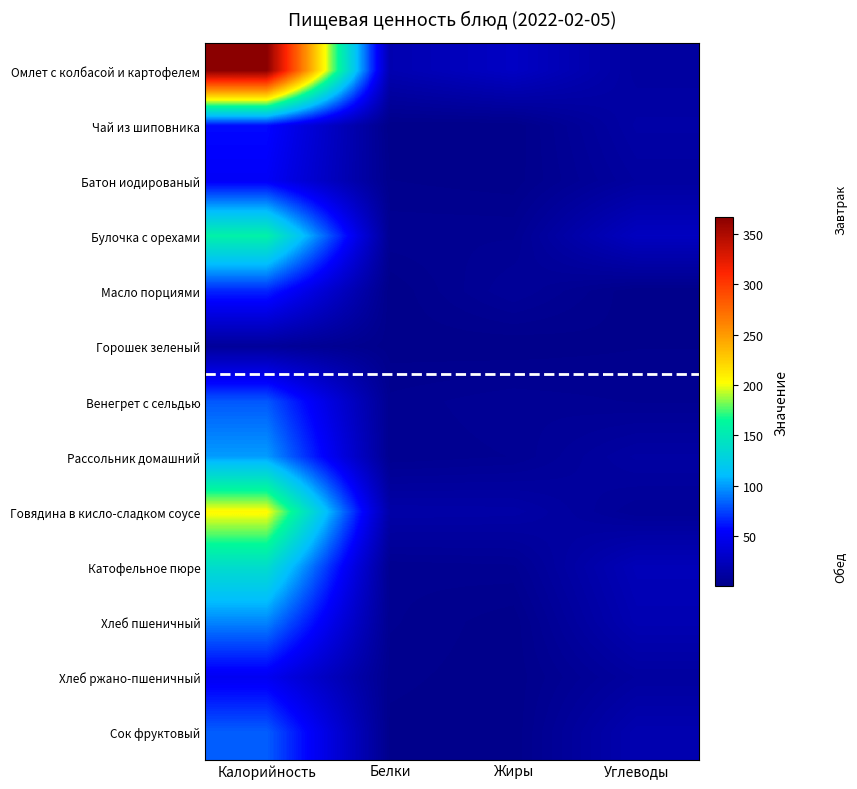

Which series has the largest range (max minus min)?

Омлет с колбасой и картофелем